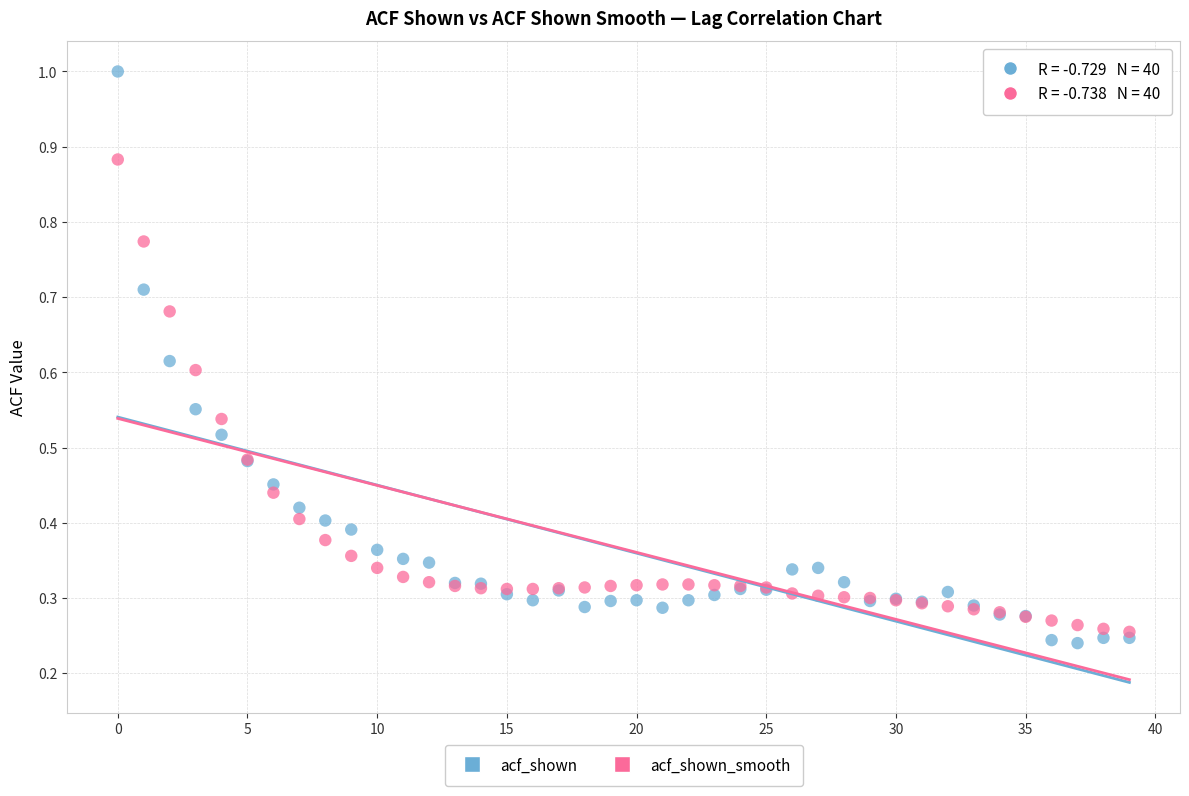

Which series contains the lowest Y value?

acf_shown